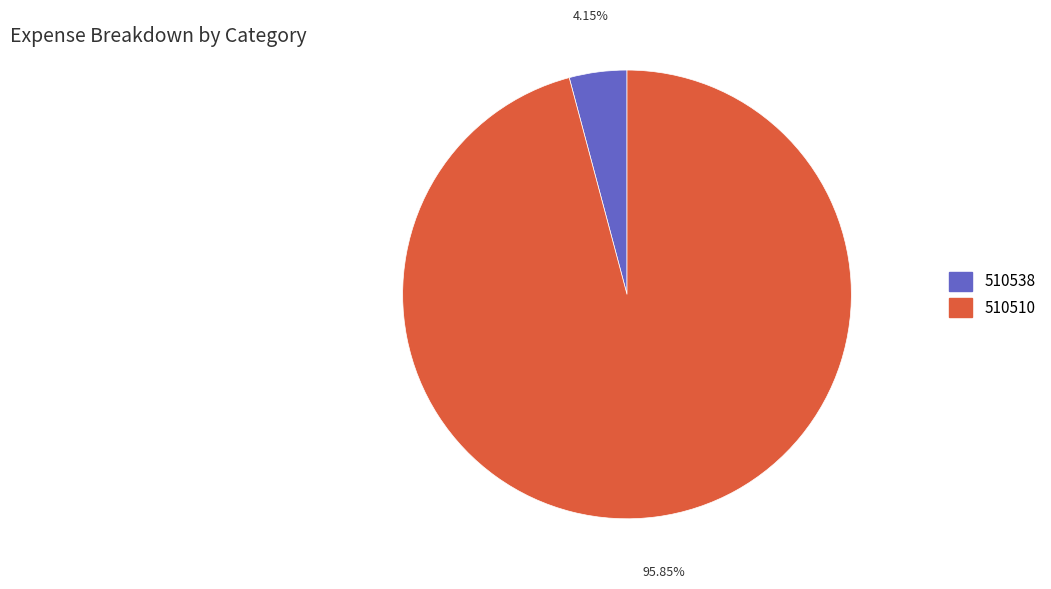

Approximately how many times larger is the value at 510510 compared to 510538?

23.1